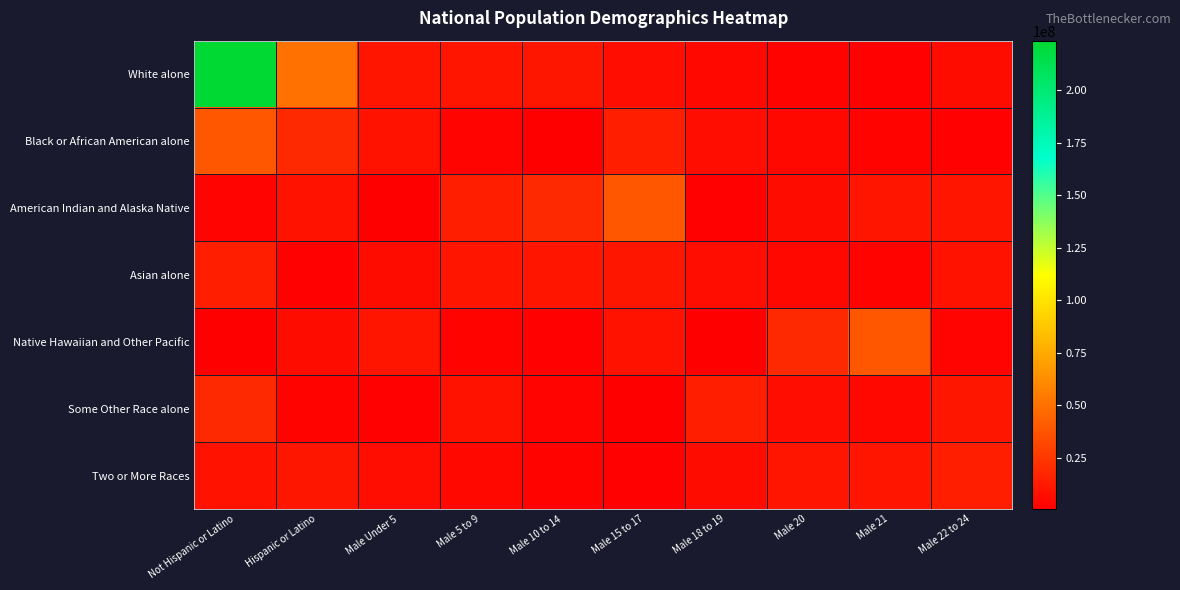

Reading left to right, list all the values displayed in this chart.

White alone: Not Hispanic or Latino=223553265	Hispanic or Latino=50477594	Male Under 5=10319427	Male 5 to 9=10389638	Male 10 to 14=10579862	Male 15 to 17=6656209	Male 18 to 19=4647457	Male 20=2308319	Male 21=2223198	Male 22 to 24=6482659
Black or African American alone: Not Hispanic or Latino=38929319	Hispanic or Latino=19107368	Male Under 5=9009073	Male 5 to 9=2932248	Male 10 to 14=540013	Male 15 to 17=14674252	Male 18 to 19=6656209	Male 20=4647457	Male 21=2308319	Male 22 to 24=2223198
American Indian and Alaska Native: Not Hispanic or Latino=2932248	Hispanic or Latino=9009073	Male Under 5=540013	Male 5 to 9=14674252	Male 10 to 14=19107368	Male 15 to 17=38929319	Male 18 to 19=2223198	Male 20=6482659	Male 21=10319427	Male 22 to 24=10389638
Asian alone: Not Hispanic or Latino=14674252	Hispanic or Latino=2223198	Male Under 5=6482659	Male 5 to 9=10319427	Male 10 to 14=10389638	Male 15 to 17=10579862	Male 18 to 19=6656209	Male 20=4647457	Male 21=2308319	Male 22 to 24=9009073
Native Hawaiian and Other Pacific: Not Hispanic or Latino=540013	Hispanic or Latino=6482659	Male Under 5=10319427	Male 5 to 9=2308319	Male 10 to 14=2223198	Male 15 to 17=9009073	Male 18 to 19=540013	Male 20=19107368	Male 21=38929319	Male 22 to 24=2932248
Some Other Race alone: Not Hispanic or Latino=19107368	Hispanic or Latino=2308319	Male Under 5=2223198	Male 5 to 9=9009073	Male 10 to 14=2932248	Male 15 to 17=540013	Male 18 to 19=14674252	Male 20=6656209	Male 21=4647457	Male 22 to 24=10579862
Two or More Races: Not Hispanic or Latino=9009073	Hispanic or Latino=10579862	Male Under 5=6656209	Male 5 to 9=4647457	Male 10 to 14=2308319	Male 15 to 17=2223198	Male 18 to 19=6482659	Male 20=10319427	Male 21=10389638	Male 22 to 24=14674252